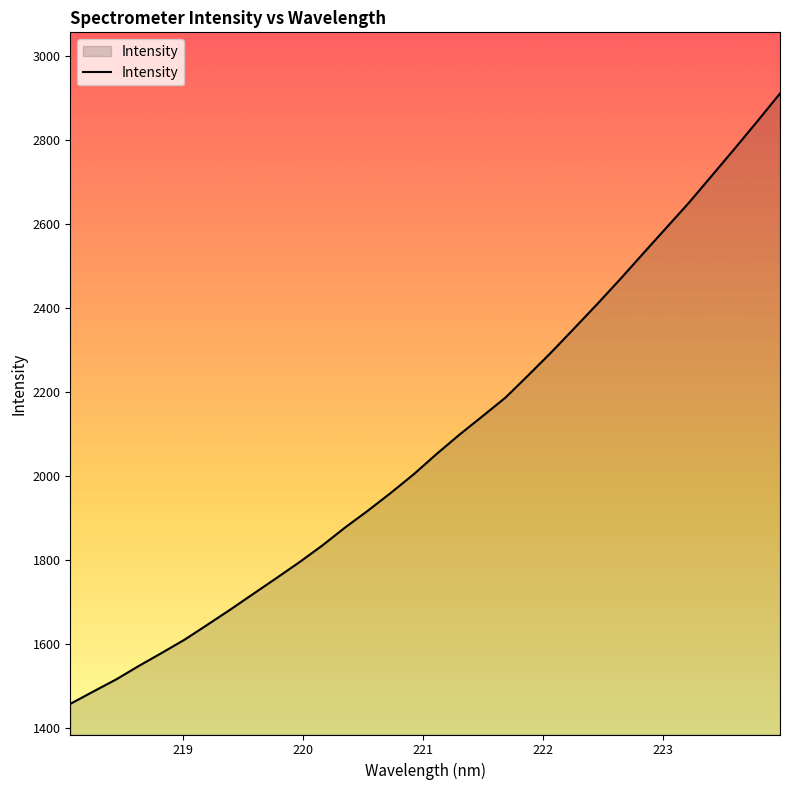

What is the difference between the maximum and minimum values?

1453.1